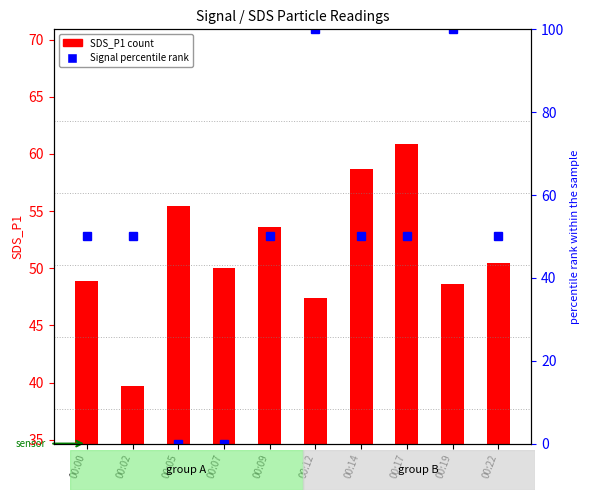

Which series has the largest range (max minus min)?

Signal percentile rank